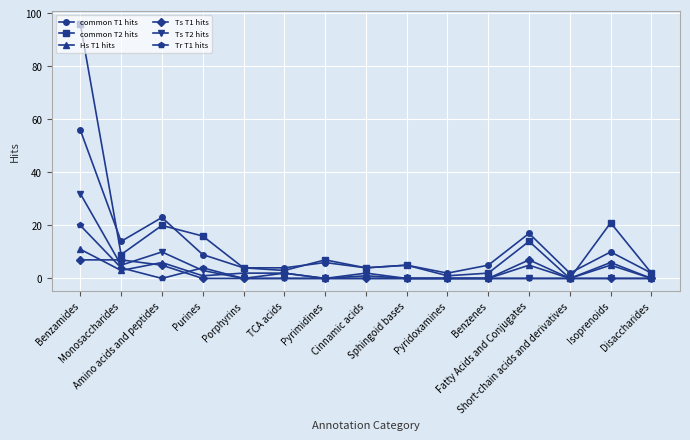

At which label does Ts T2 hits reach its peak?

Benzamides